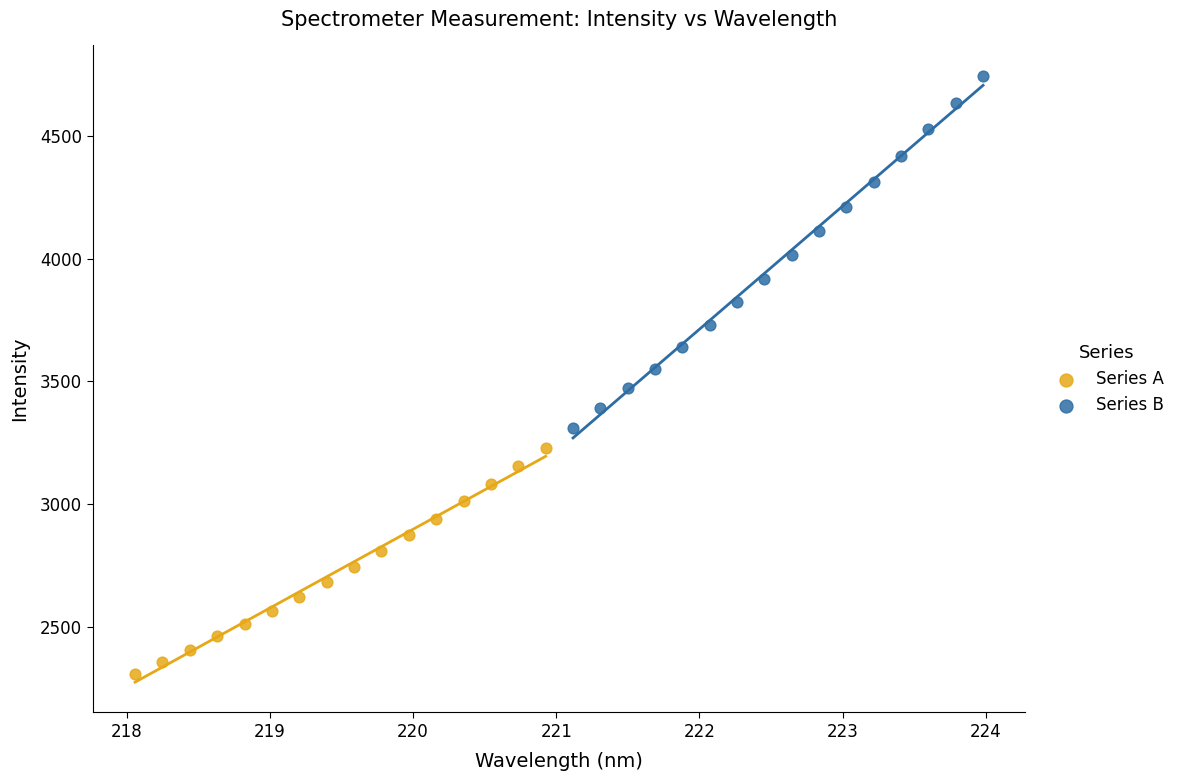

Which series has the largest Y range (max minus min)?

Series B